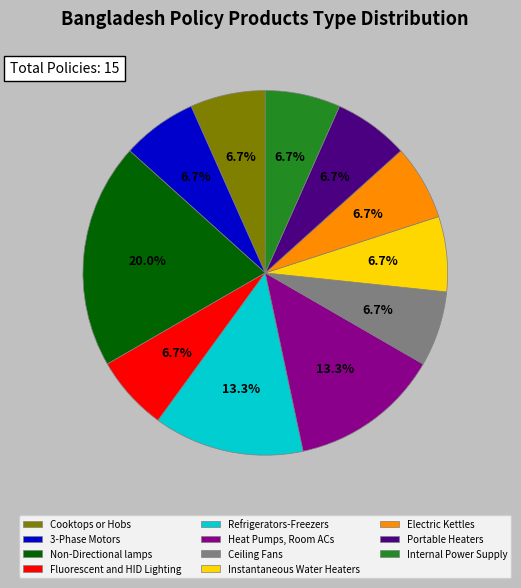

Is there a majority slice in this chart?

No